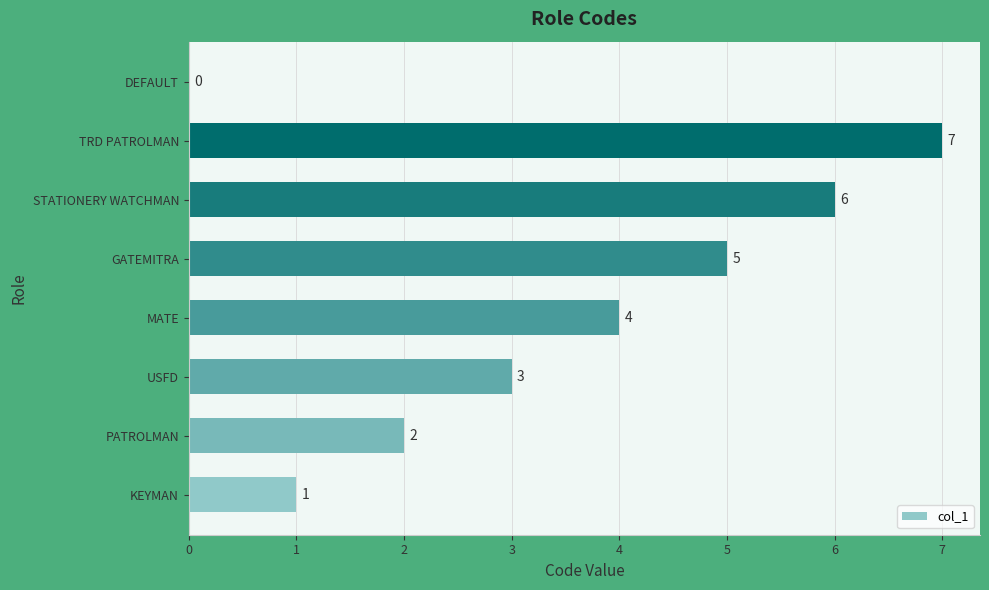

What is the change in value from GATEMITRA to DEFAULT?

-5